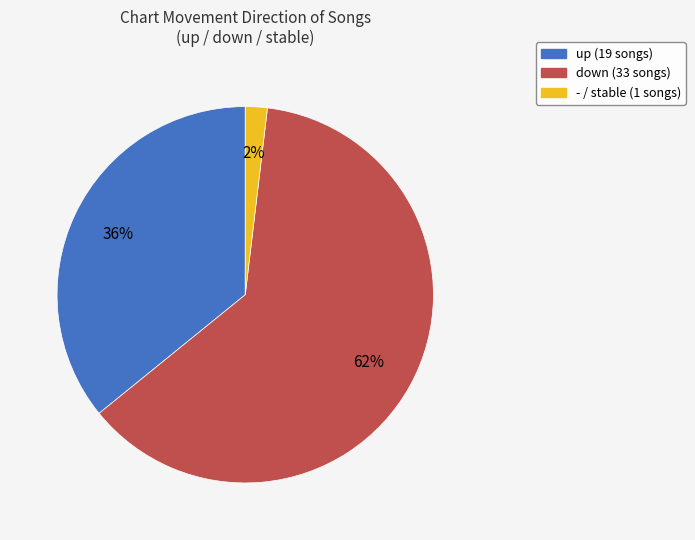

To the nearest percent, what is the difference between the largest and smallest slice percentages?

60%